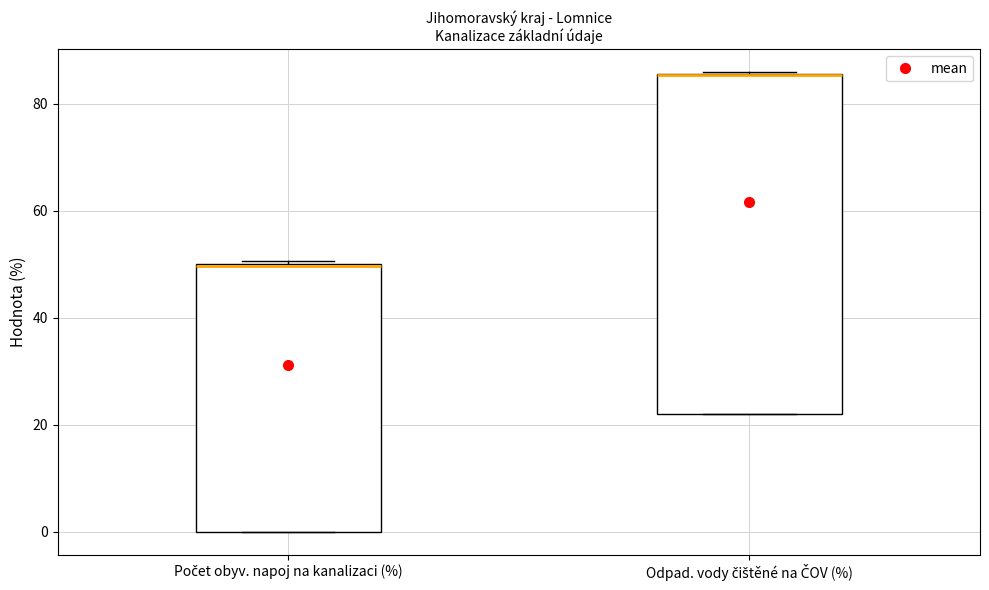

Reading left to right, transcribe this box plot: for each box, give where its median line is, the range the box spans, and where its two whiskers end, as read against the y-axis. The values are not printed on the chart, so give them approximately, as read against the axis.

Počet obyv. napoj na kanalizaci (%): median 50 (drawn on the box's upper edge), box 0 to 50, whiskers 0 to 50 (just above the box's upper edge)
Odpad. vody čištěné na ČOV (%): median 86 (drawn on the box's upper edge), box 22 to 86, whiskers 22 to 86